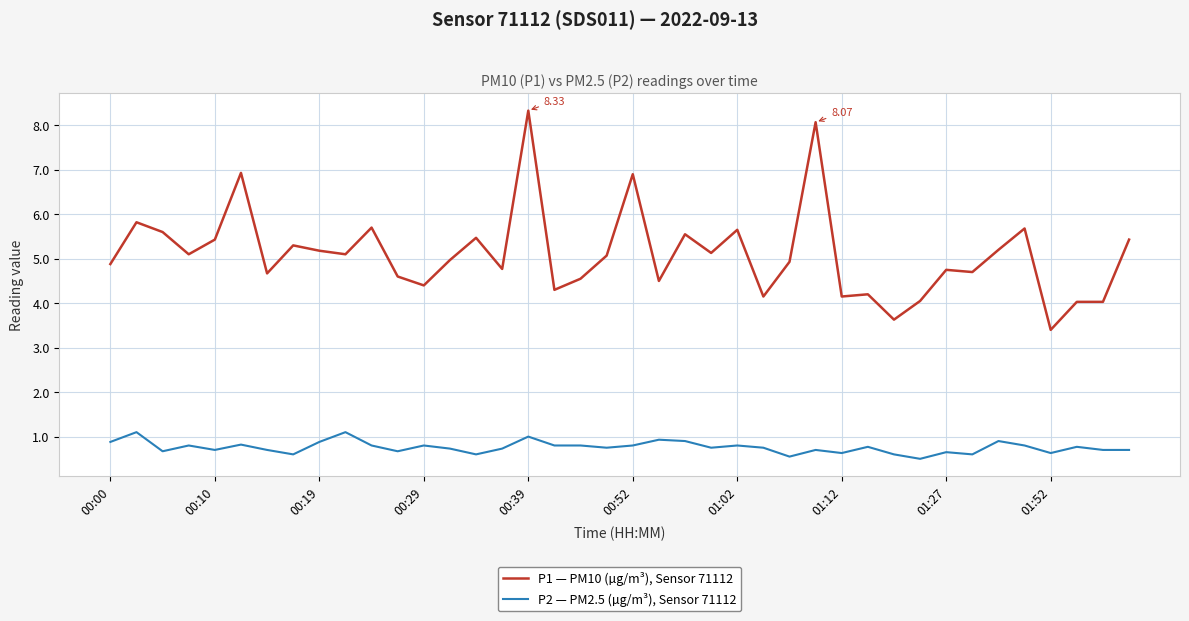

Which series has the widest spread of values?

P1 — PM10 (µg/m³), Sensor 71112